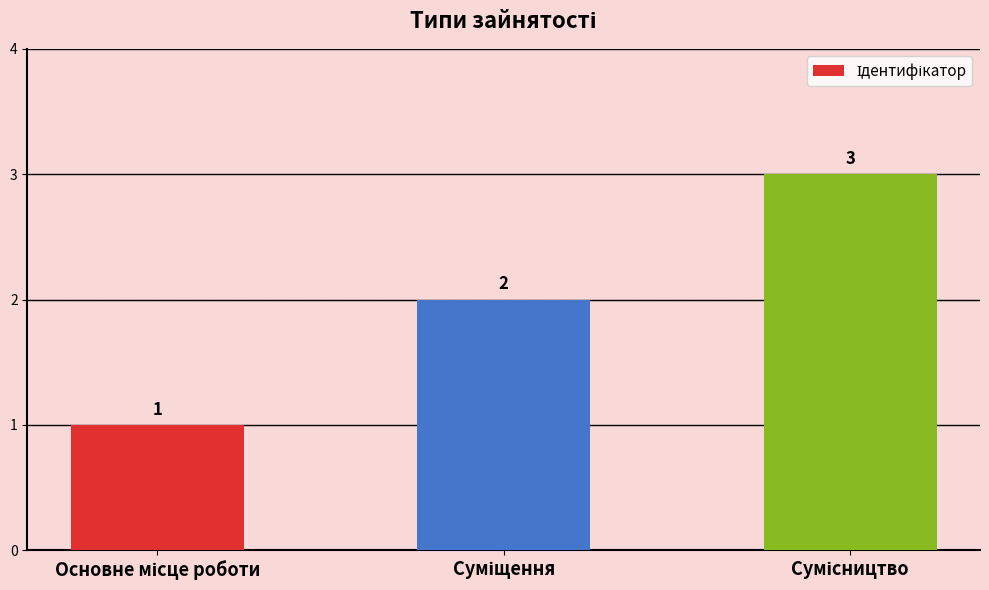

How many bars are there in total?

3